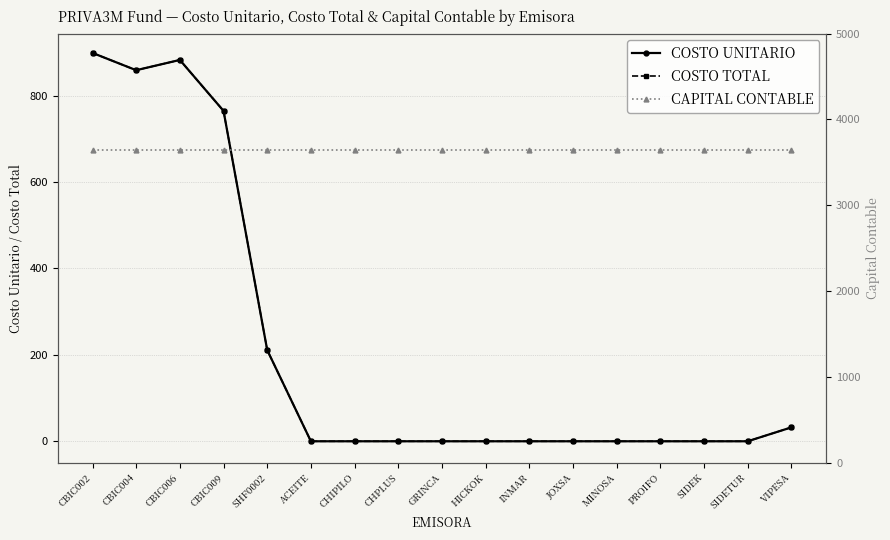

What are all the series names shown in the legend?

COSTO UNITARIO, COSTO TOTAL, CAPITAL CONTABLE